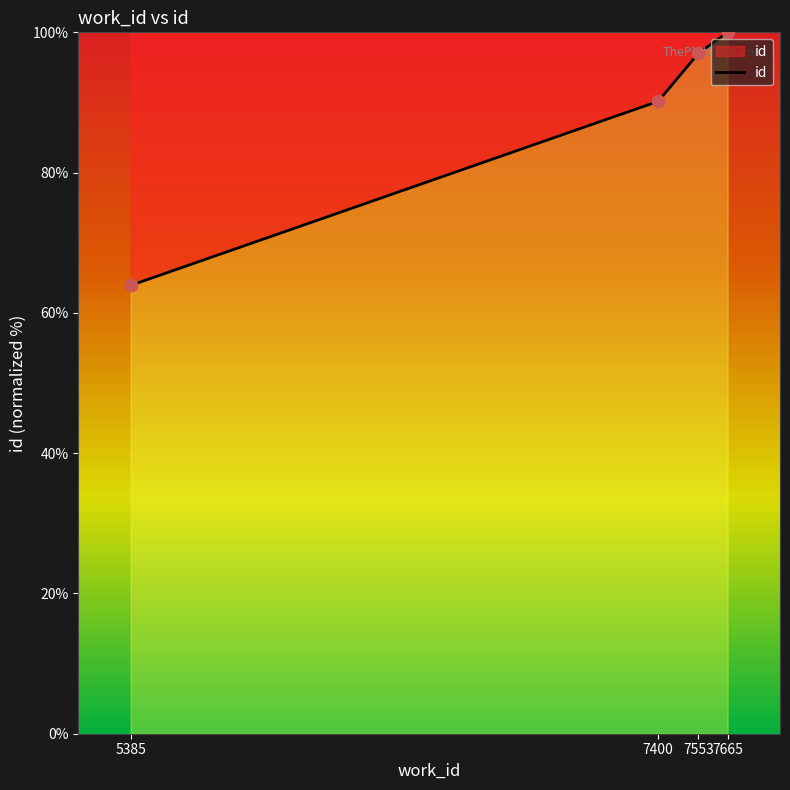

Approximately how many times larger is the value at 7553 compared to 7665?

1.0